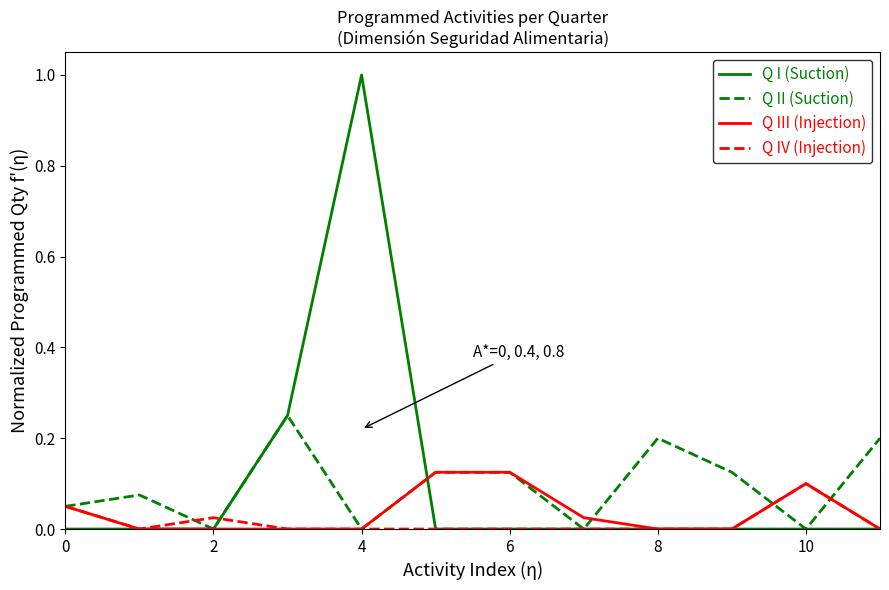

Which series has the widest spread of values?

Q I (Suction)